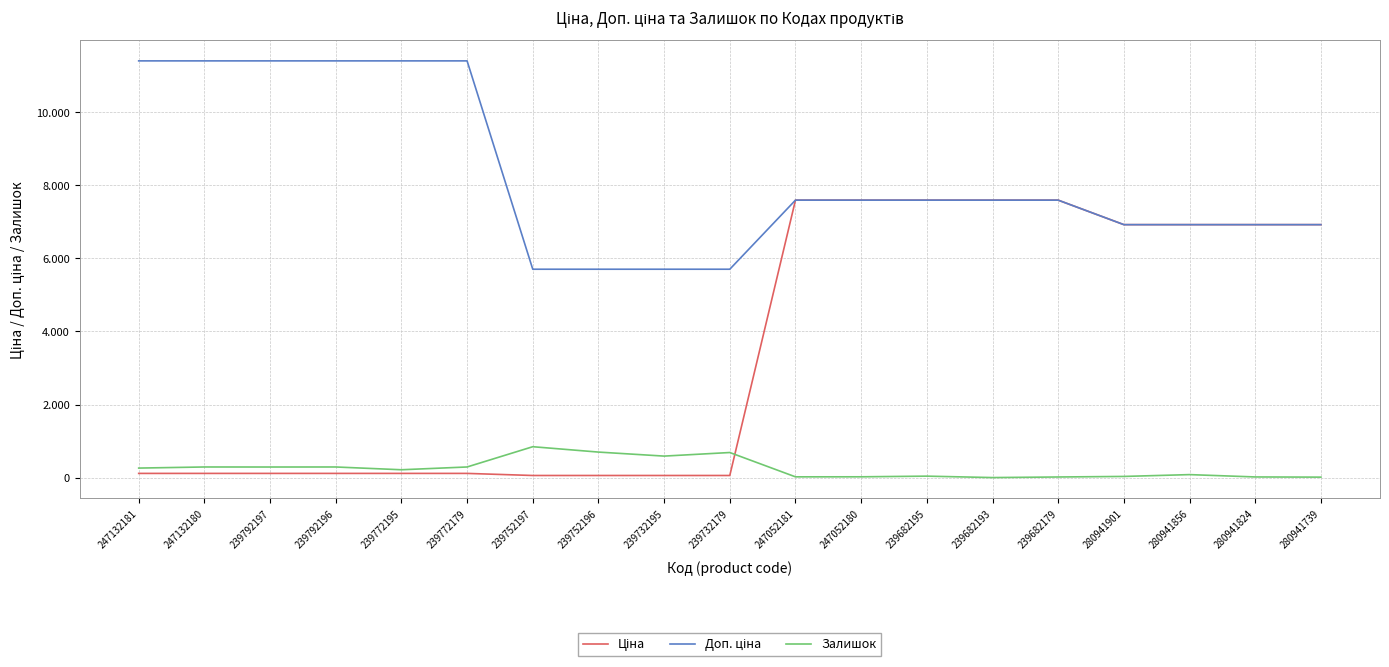

Does the chart display data point markers on the line(s)?

No